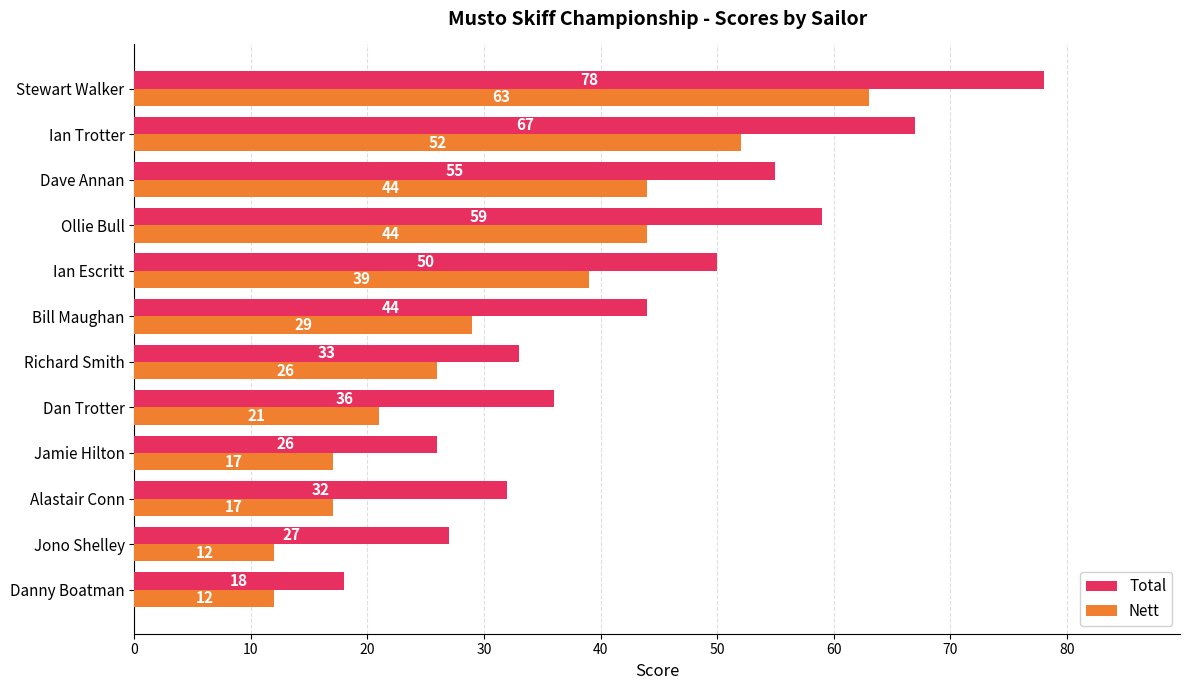

At which category is the sum across all series the highest?

Stewart Walker